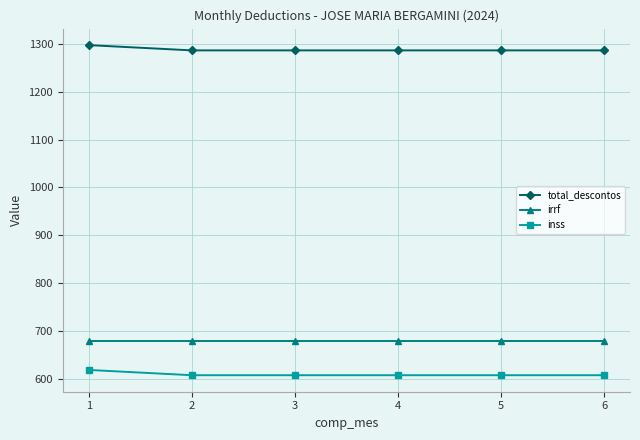

What is the value of the inss point at the 1st from the left?

618.4